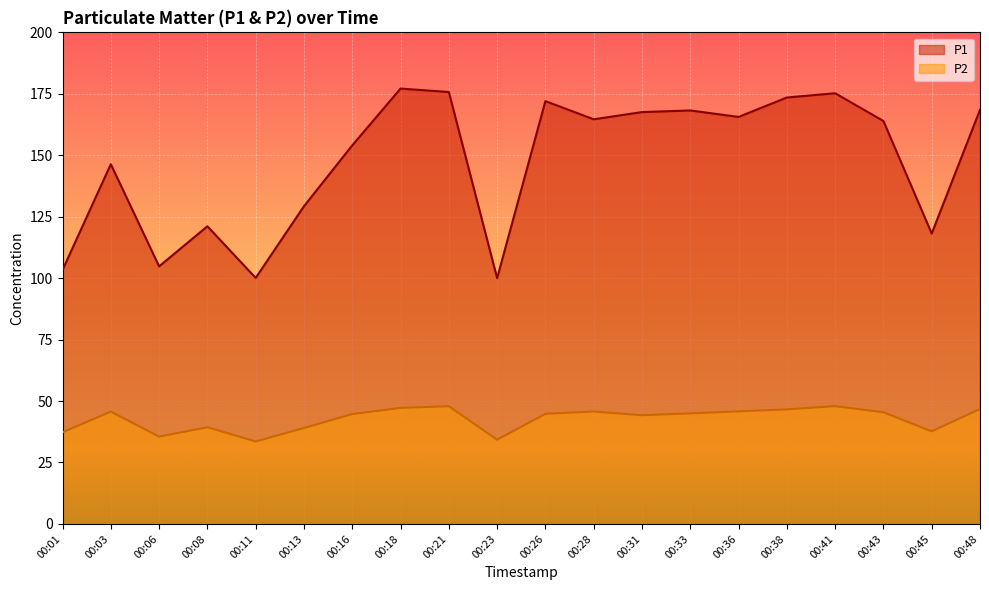

Reading left to right, extract all data points from this chart.

P1: 103.3	146.4	104.8	121.1	100.1	129.3	154.0	177.1	175.7	100.0	172.0	164.6	167.6	168.2	165.6	173.5	175.2	163.9	118.2	168.5
P2: 37.3	45.7	35.5	39.3	33.6	39.0	44.7	47.2	47.9	34.3	44.8	45.7	44.2	45.0	45.8	46.6	47.9	45.4	37.7	46.8